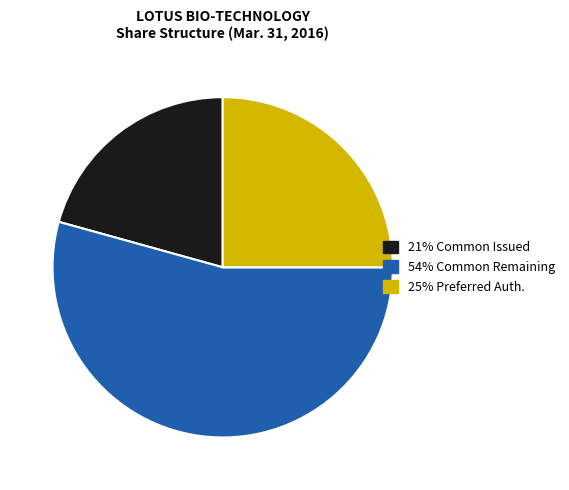

Does any single category account for the majority?

Yes